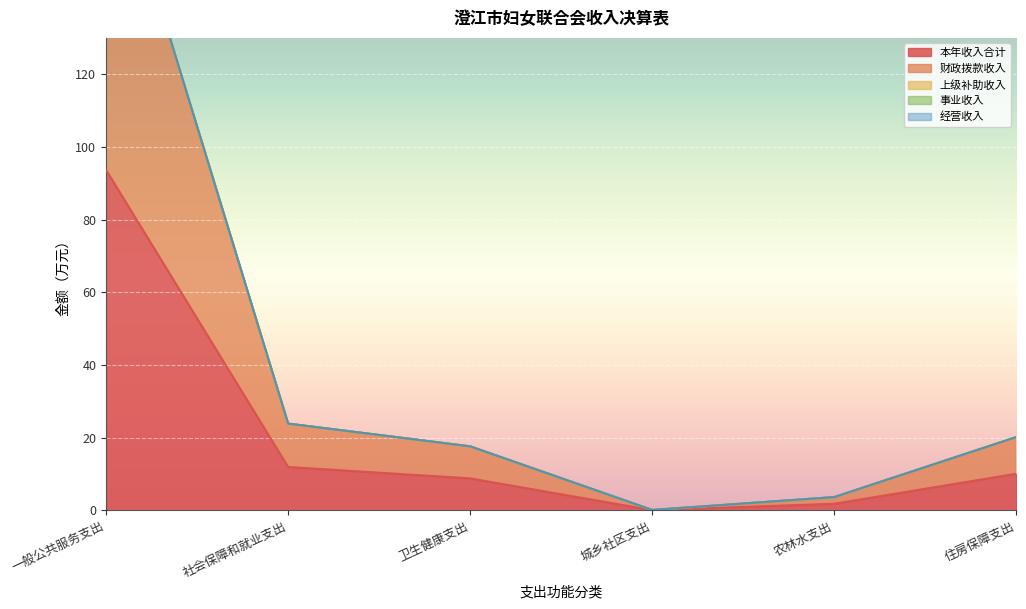

How many data points in 本年收入合计 are less than 10?

3